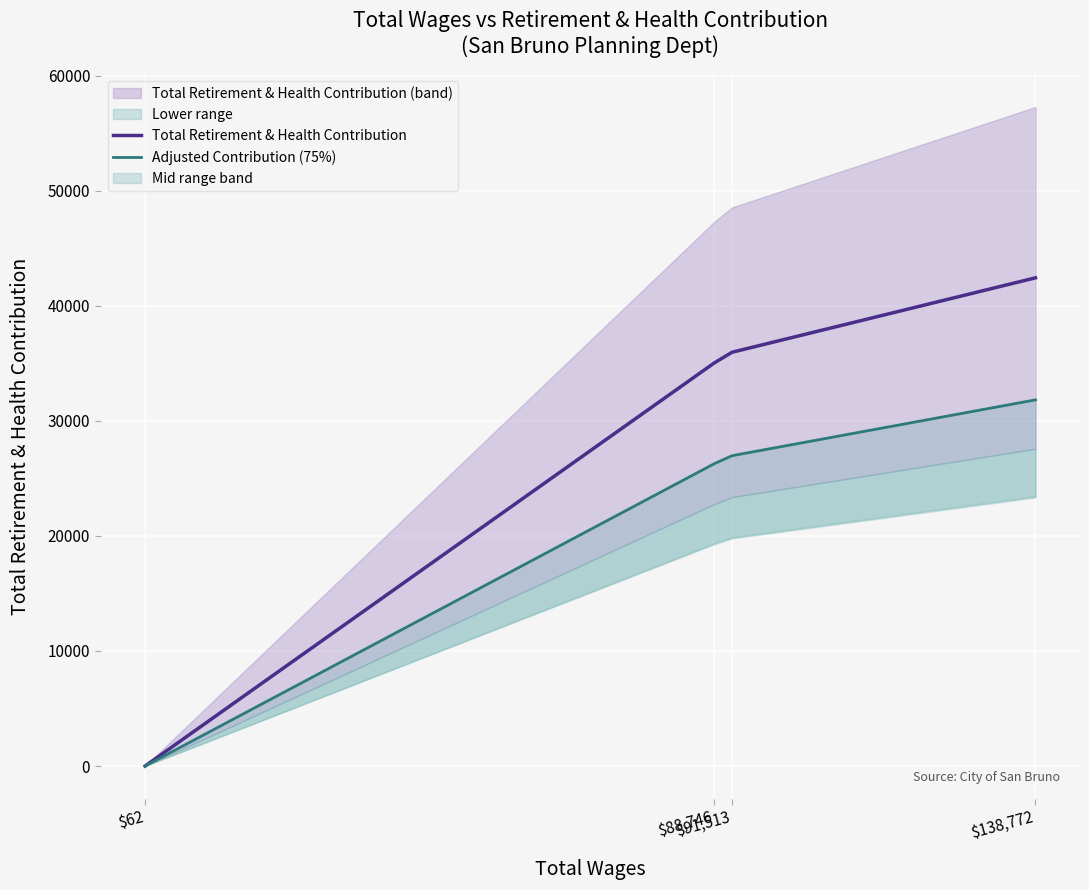

The value of Total Retirement & Health Contribution at $138,772 is 76259.7. True or false?

False